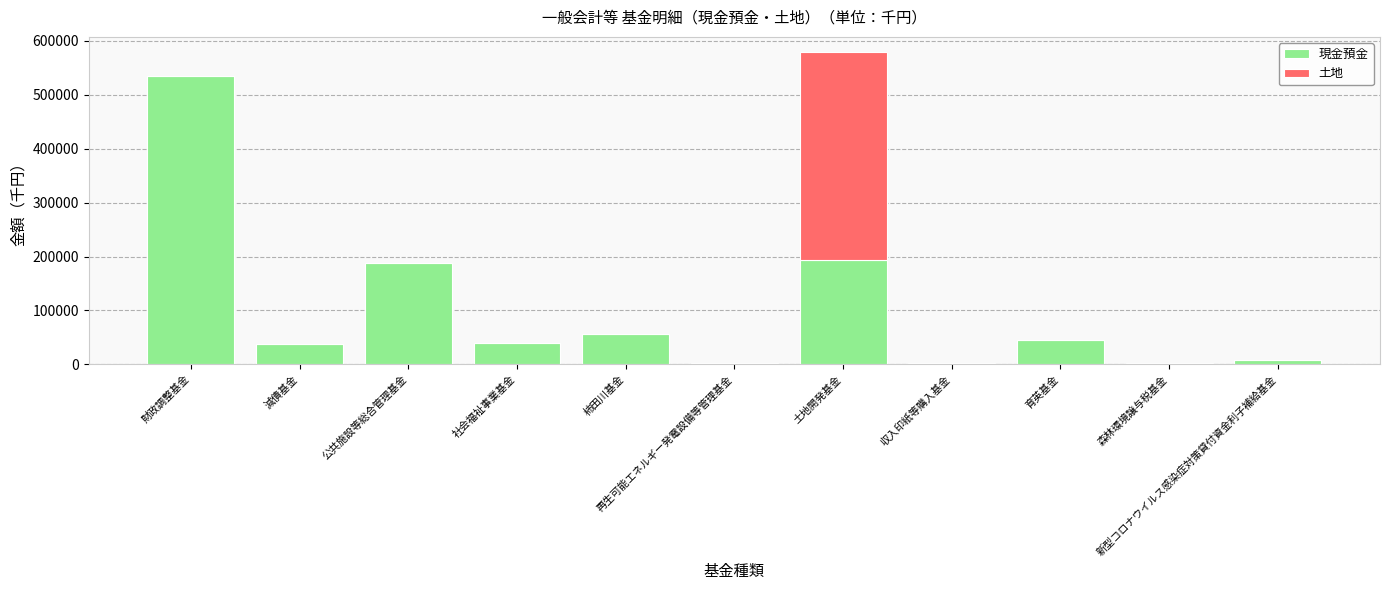

What is the maximum value for 現金預金?

535522